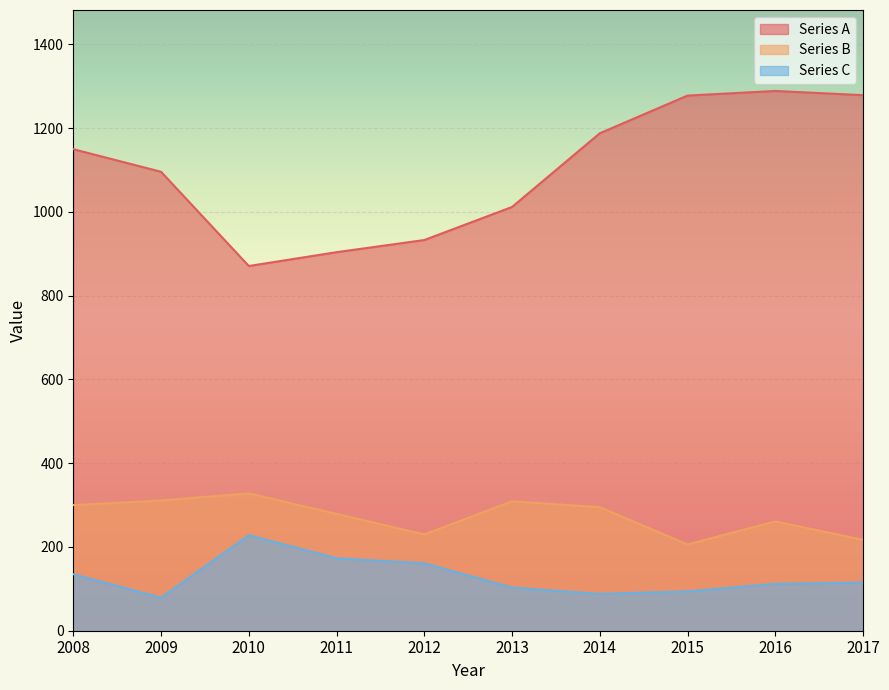

Rank the series by their maximum value, from highest to lowest.

Series A, Series B, Series C